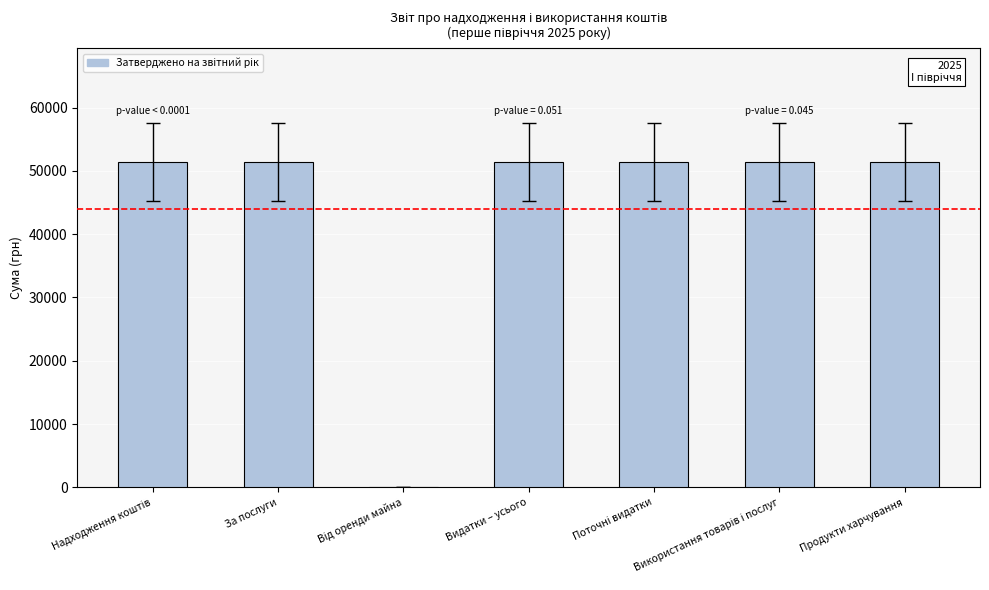

Are the bars grouped side by side (vs. stacked)?

No